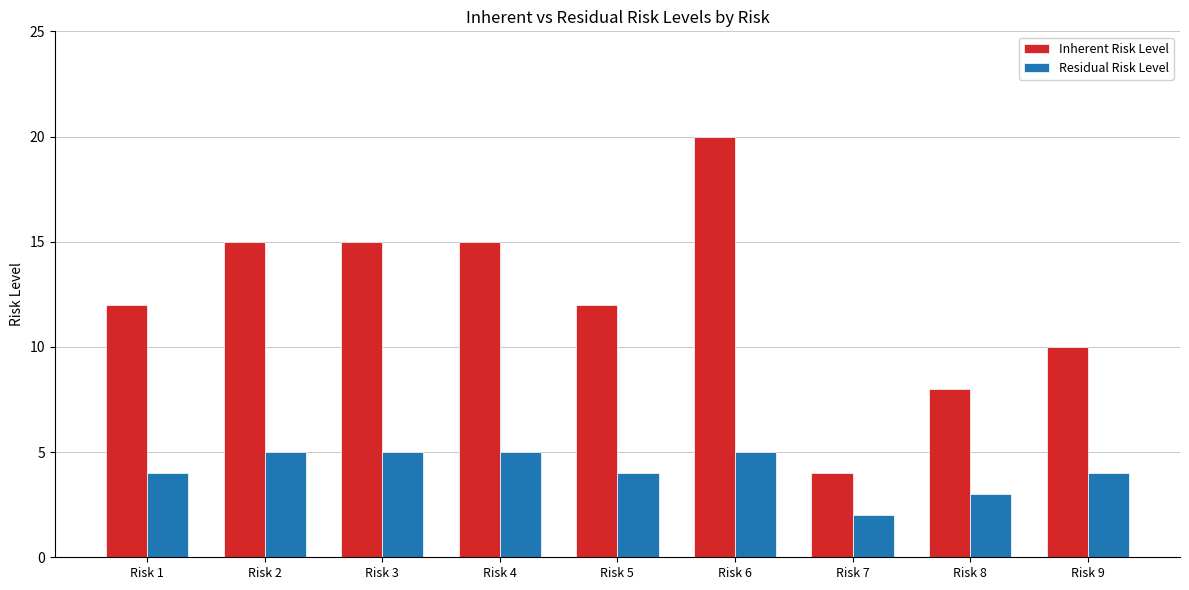

Is the value of Residual Risk Level at Risk 4 greater than the value of Inherent Risk Level at Risk 9?

No